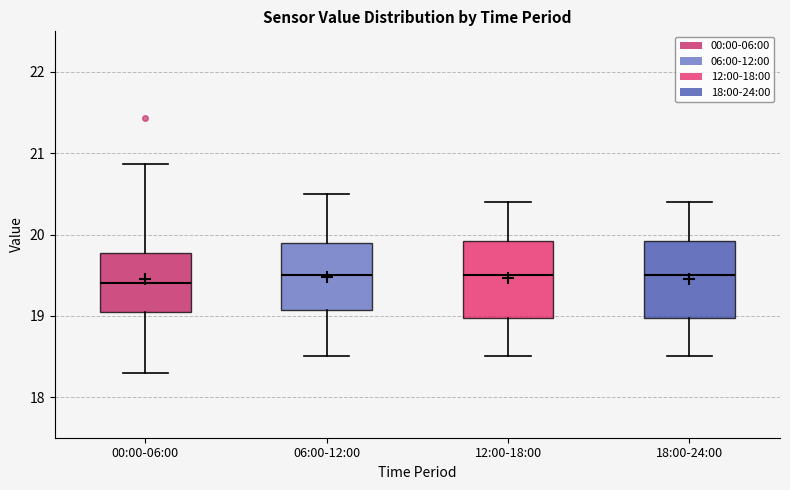

Reading left to right, transcribe this box plot: for each box, give where its median line is, the range the box spans, and where its two whiskers end, as read against the y-axis. The values are not printed on the chart, so give them approximately, as read against the axis.

00:00-06:00: median 19.4, box 19.0 to 19.8, whiskers 18.3 to 20.9
06:00-12:00: median 19.5, box 19.1 to 19.9, whiskers 18.5 to 20.5
12:00-18:00: median 19.5, box 19.0 to 19.9, whiskers 18.5 to 20.4
18:00-24:00: median 19.5, box 19.0 to 19.9, whiskers 18.5 to 20.4